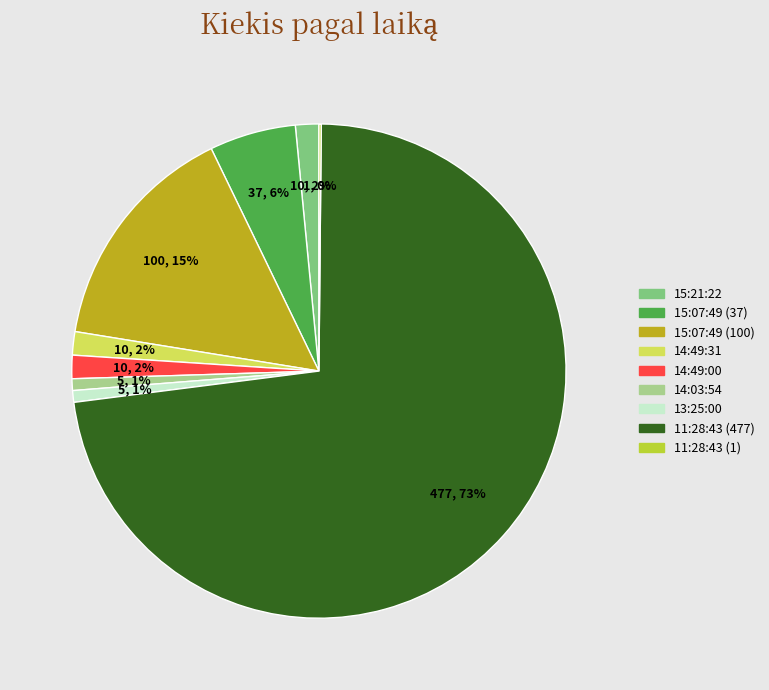

True or false: 15:07:49 (100) accounts for 28% of the total.

False